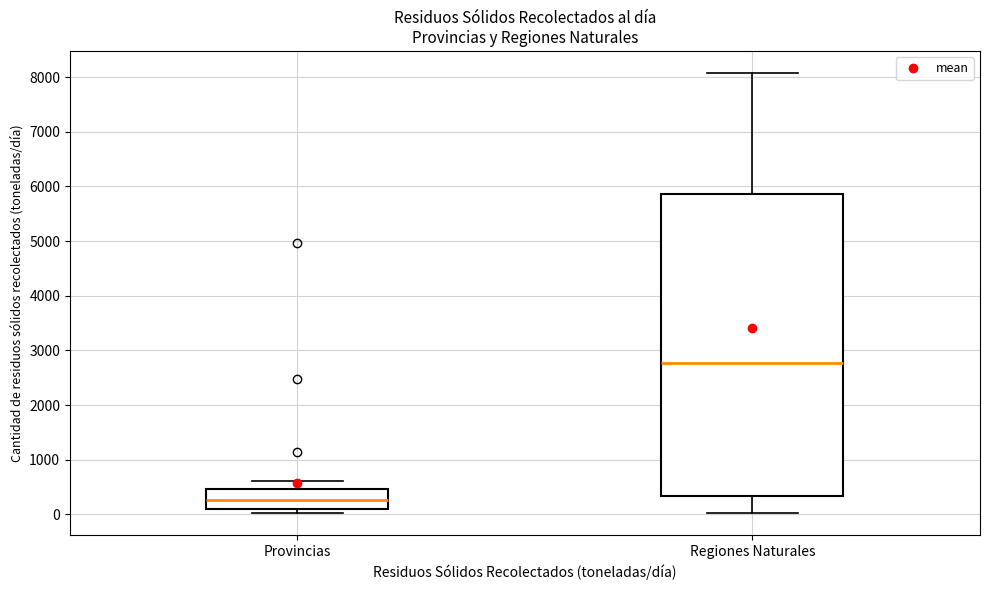

Reading left to right, transcribe this box plot: for each box, give where its median line is, the range the box spans, and where its two whiskers end, as read against the y-axis. The values are not printed on the chart, so give them approximately, as read against the axis.

Provincias: median 300, box 100 to 500, whiskers 0 to 600
Regiones Naturales: median 2800, box 300 to 5900, whiskers 0 to 8100